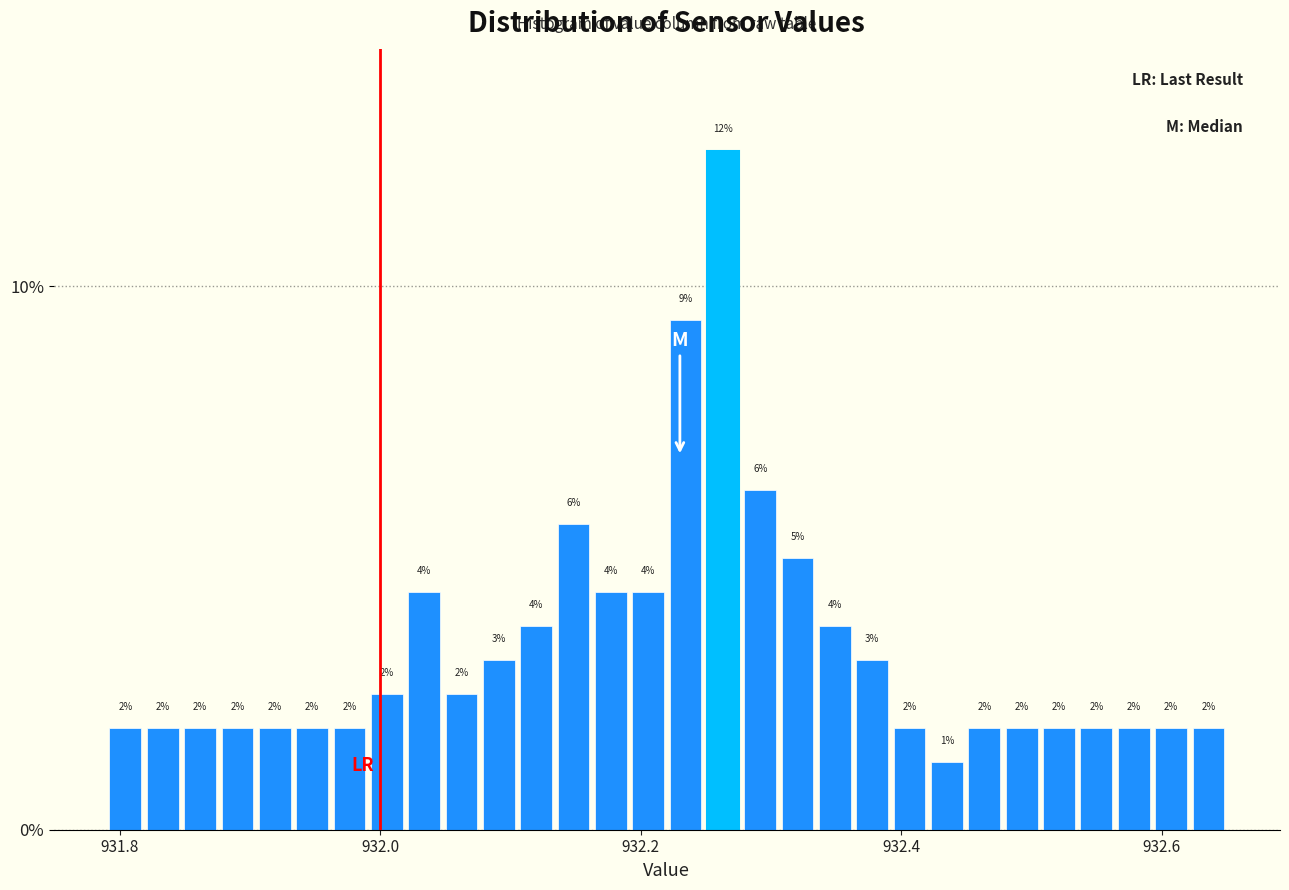

Around what value on the x-axis is the tallest bar? Give the approximate position of its centre, as read against the axis.

932.26